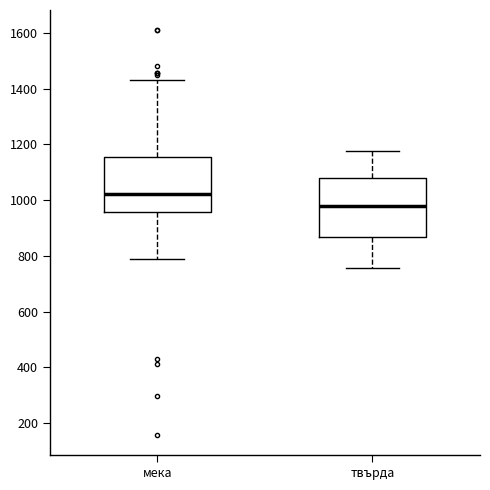

Where is the lower edge of the box for мека on the y-axis? The values are not printed on the chart, so give them approximately, as read against the axis.

960